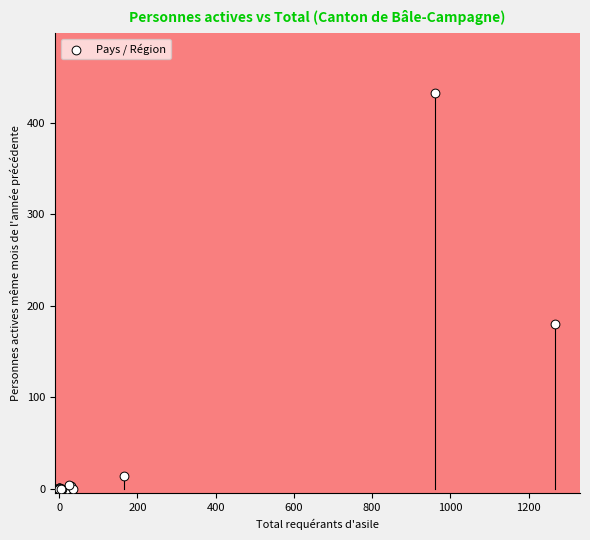

What Y value in the scatter plot is closest to 216?

180